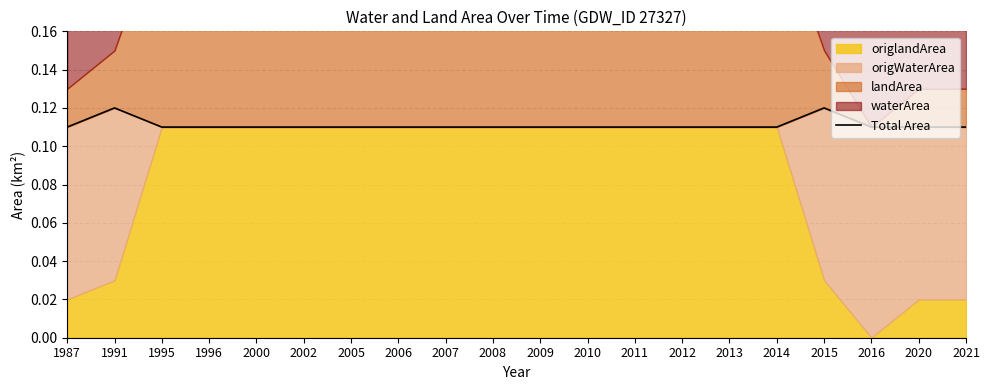

True or false: the data has more than 2 interior local peaks.

False